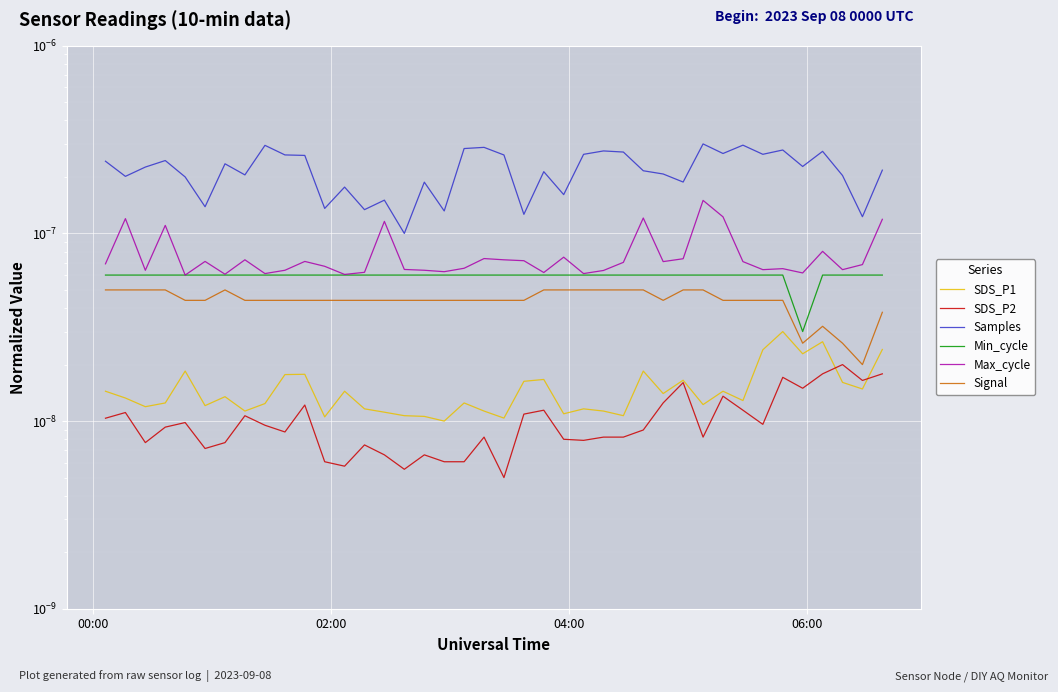

The value of Max_cycle at 10 is 0.0. True or false?

False